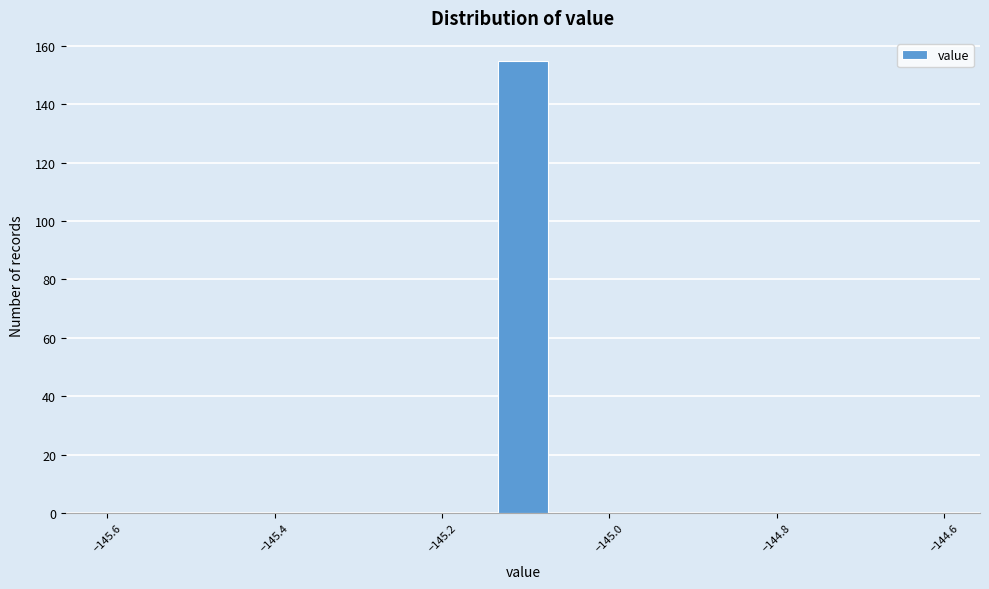

Read against the x-axis, roughly where is the centre of the tallest bar?

-145.10